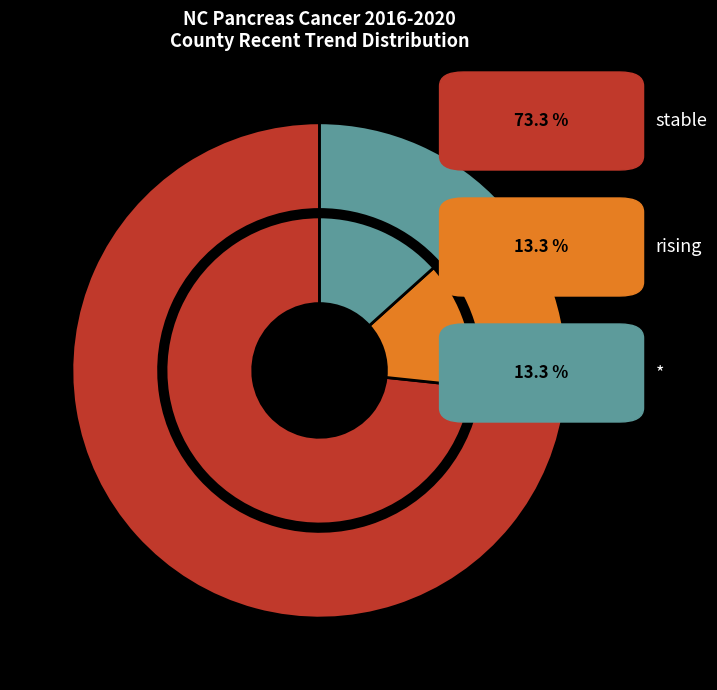

How many slices are in this pie chart?

4